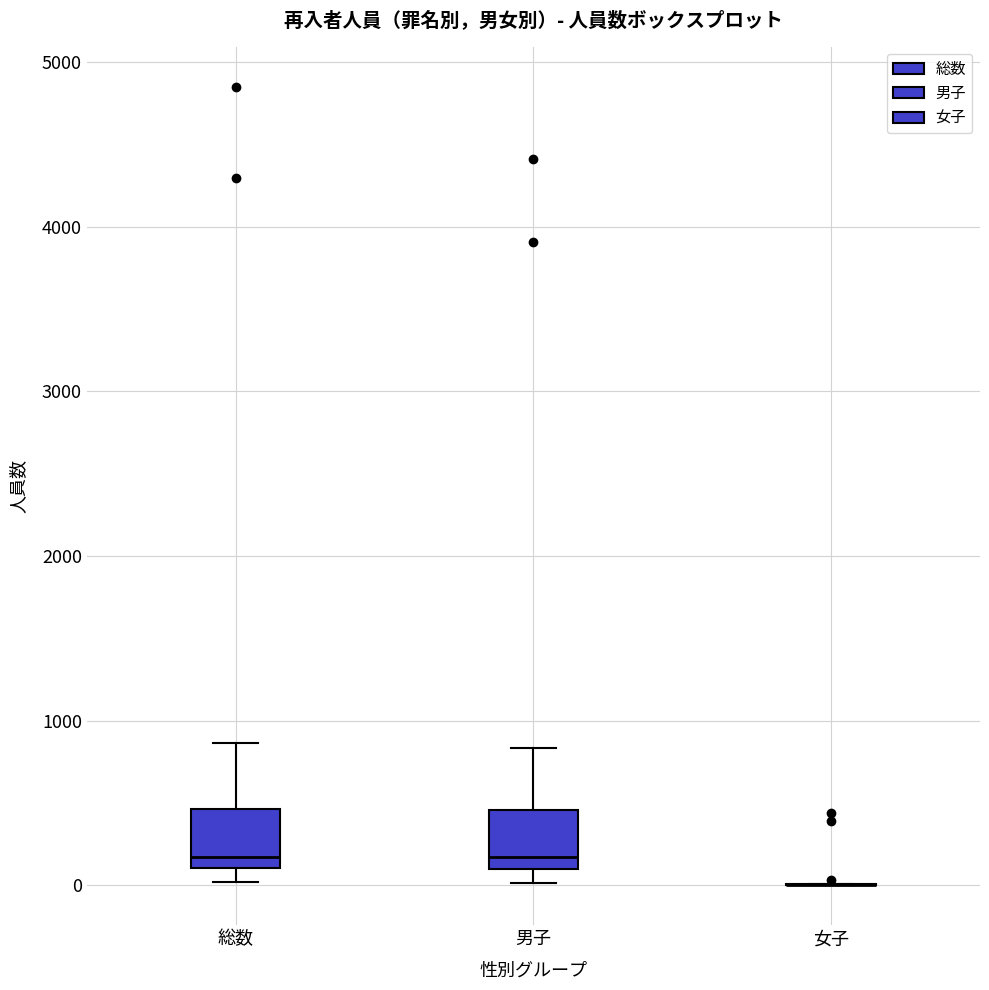

Reading left to right, transcribe this box plot: for each box, give where its median line is, the range the box spans, and where its two whiskers end, as read against the y-axis. The values are not printed on the chart, so give them approximately, as read against the axis.

総数: median 200, box 100 to 500, whiskers 0 to 900
男子: median 200, box 100 to 500, whiskers 0 to 800
女子: box collapsed to a line at 0, whiskers 0 to 0